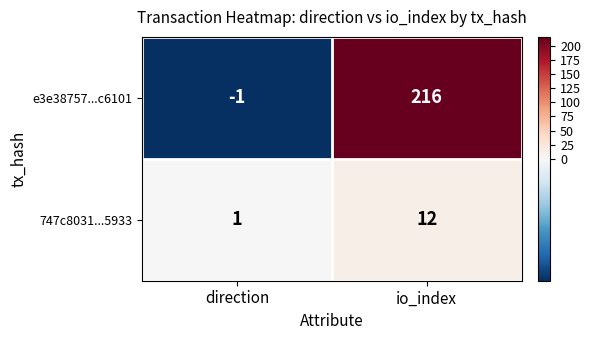

What is the difference between the 747c8031...5933 values at direction and io_index?

11